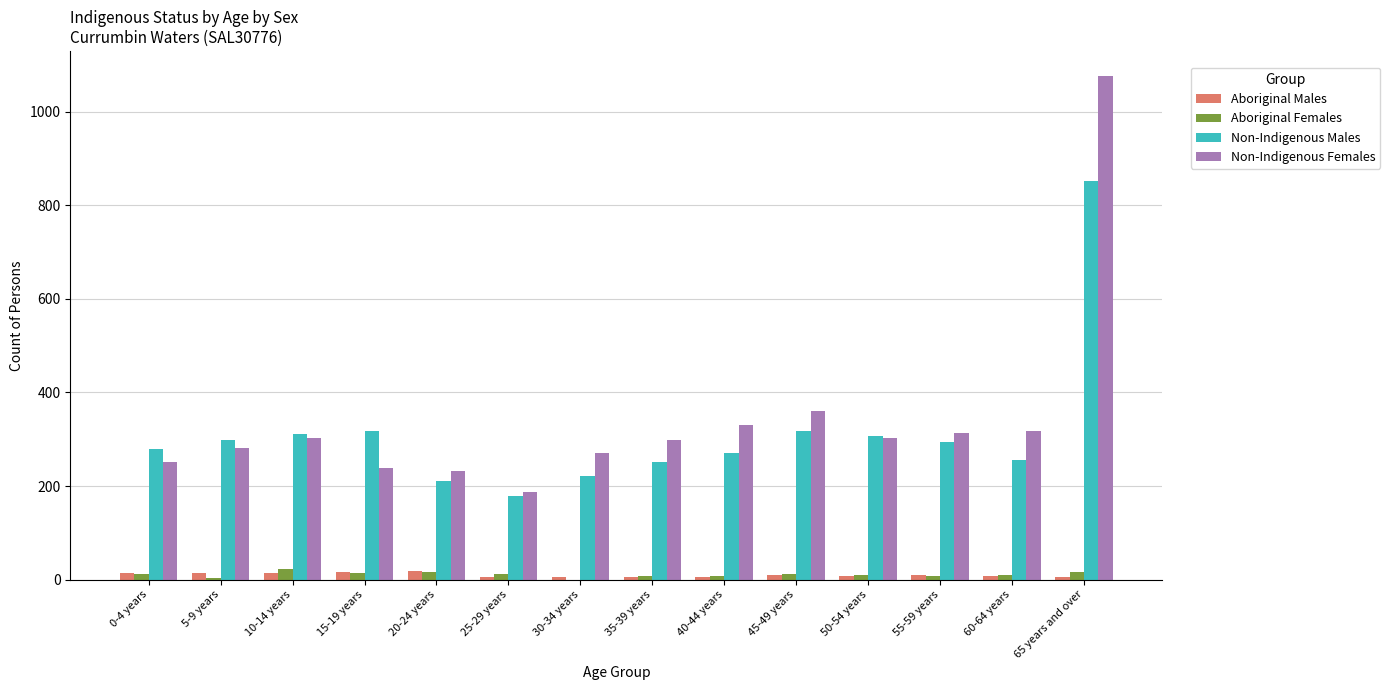

What is the total value across all series at 55-59 years?

627